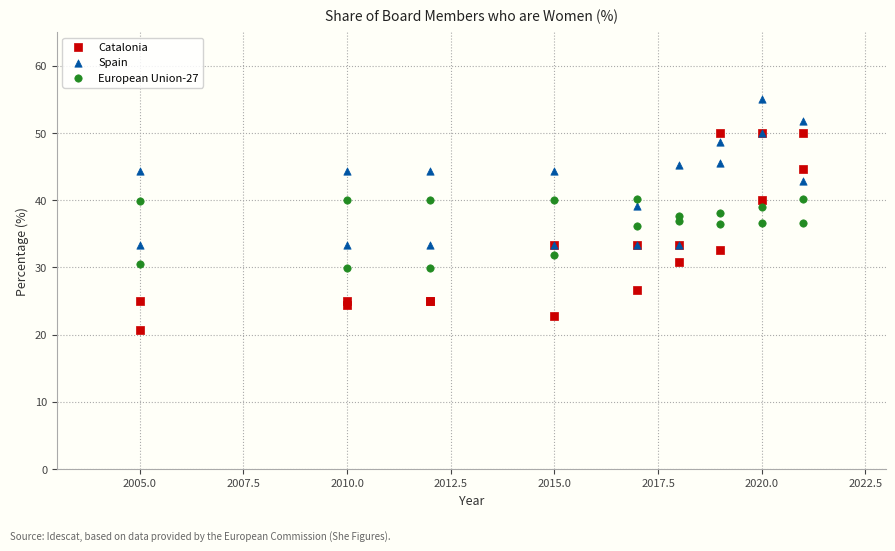

Which series has the widest spread of Y values?

Catalonia